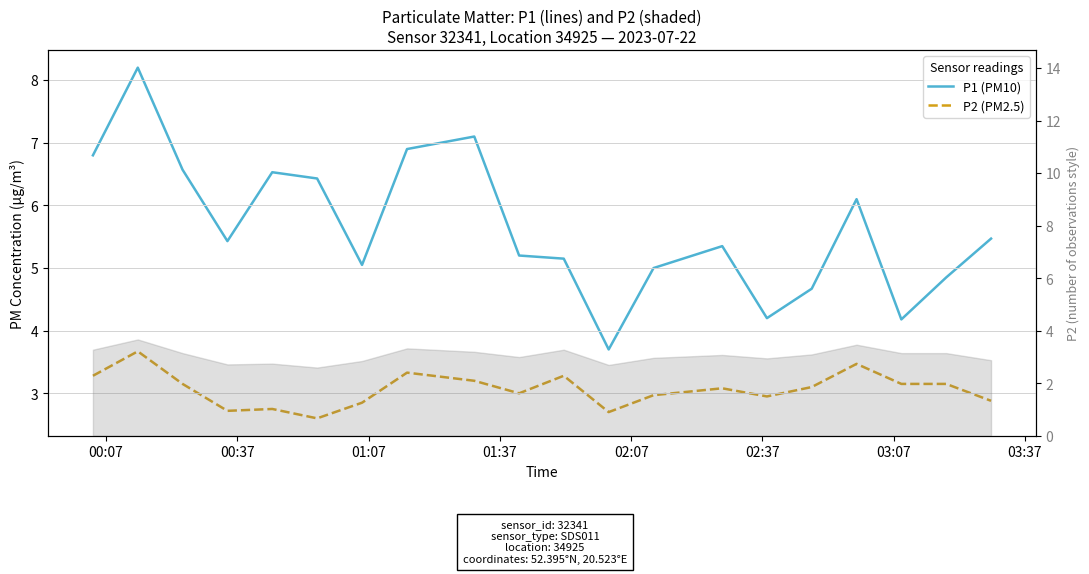

What is the greatest value displayed?

8.2